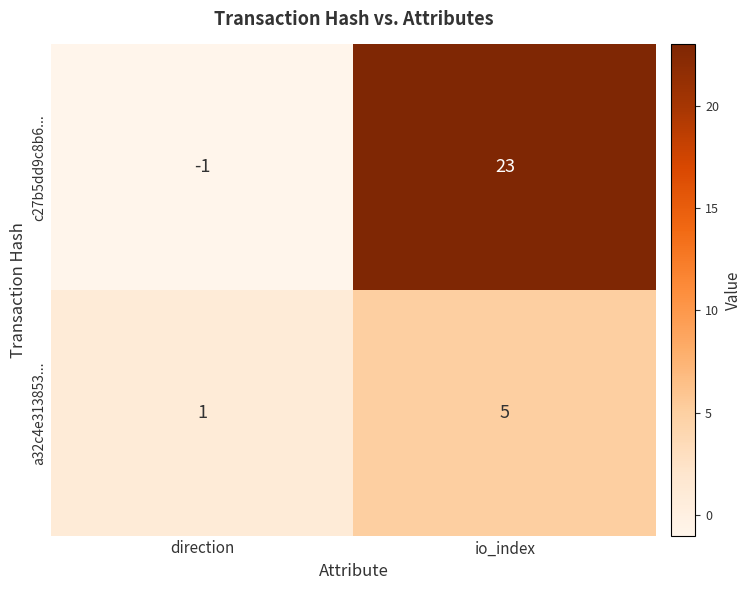

List the series in order of their peak value, lowest first.

a32c4e313853..., c27b5dd9c8b6...